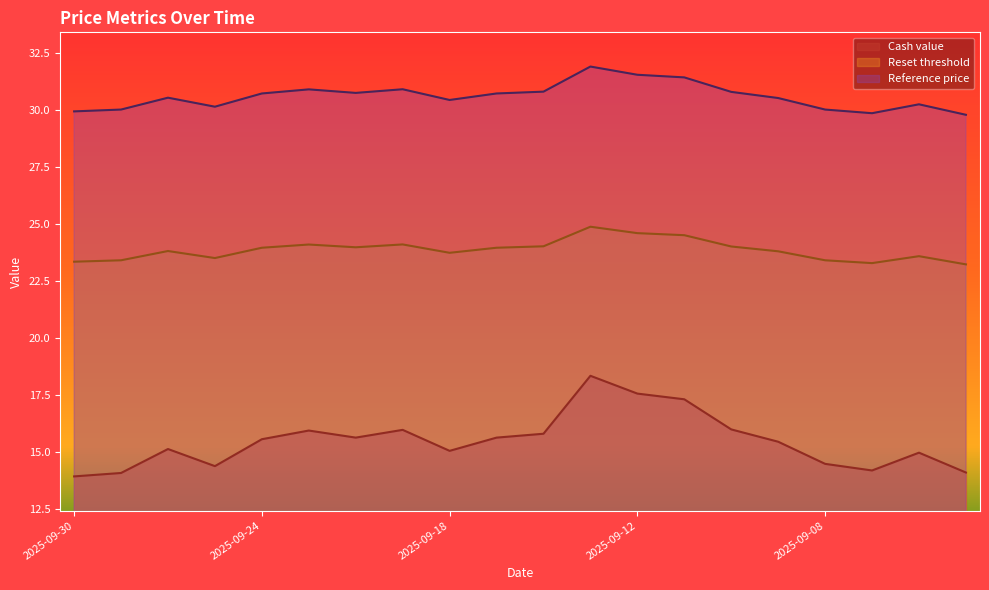

True or false: Cash value and Reference price intersect in this chart.

False